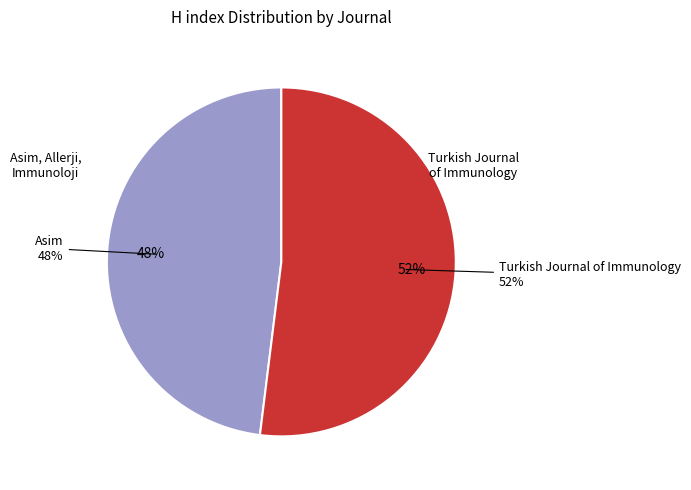

To the nearest percent, what is the difference between the largest and smallest slice percentages?

4%